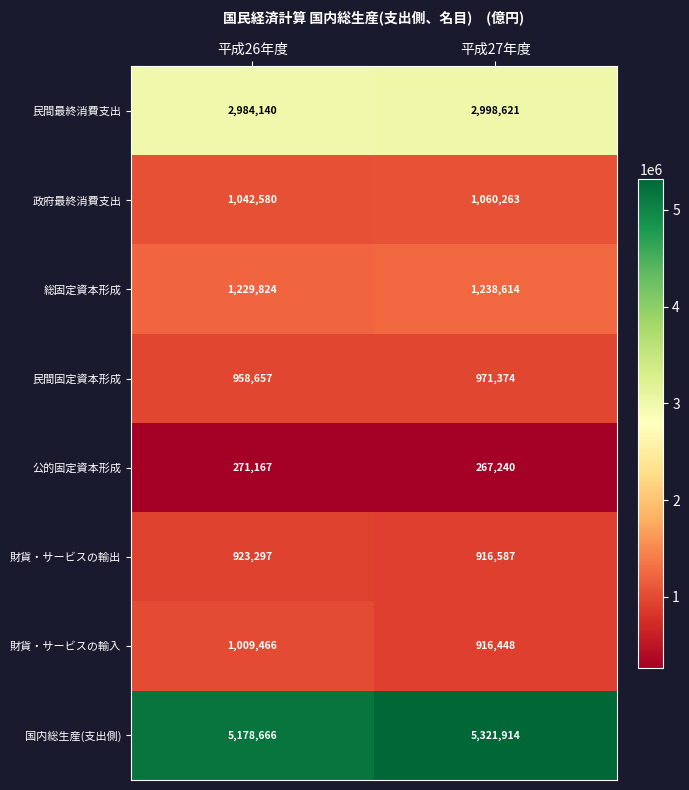

Which series has the widest spread of values?

国内総生産(支出側)